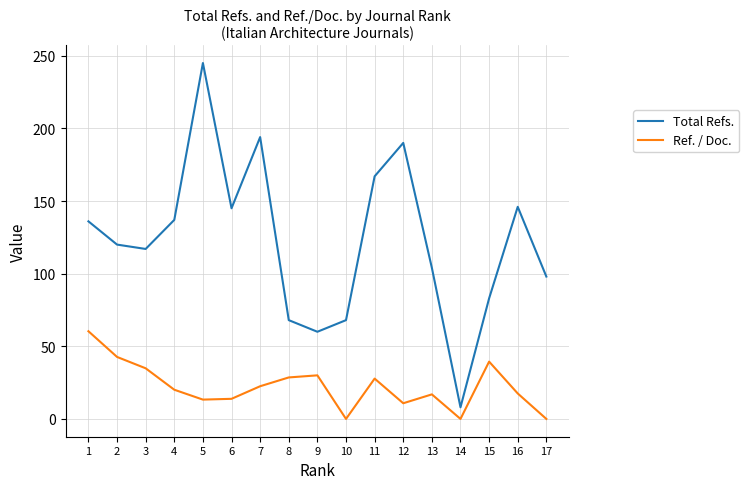

Rank the series at 5 from highest to lowest value.

Total Refs., Ref. / Doc.